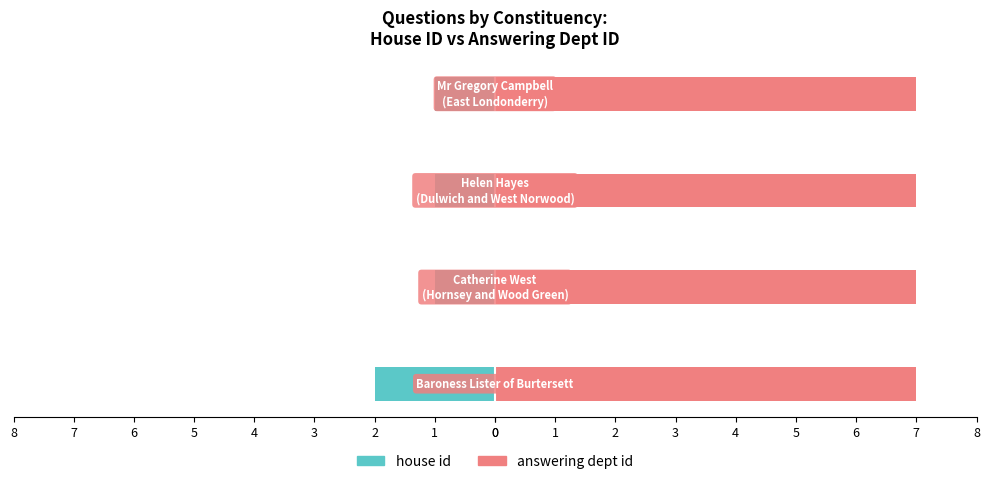

List the labels in order of answering dept id value, smallest first.

0, 1, 2, 3